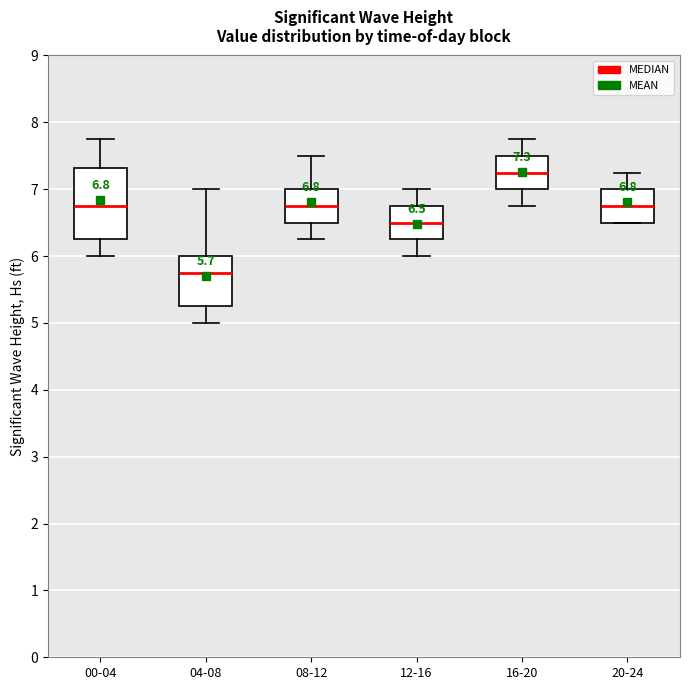

Which box is the tallest, from its lower edge to its upper edge?

00-04